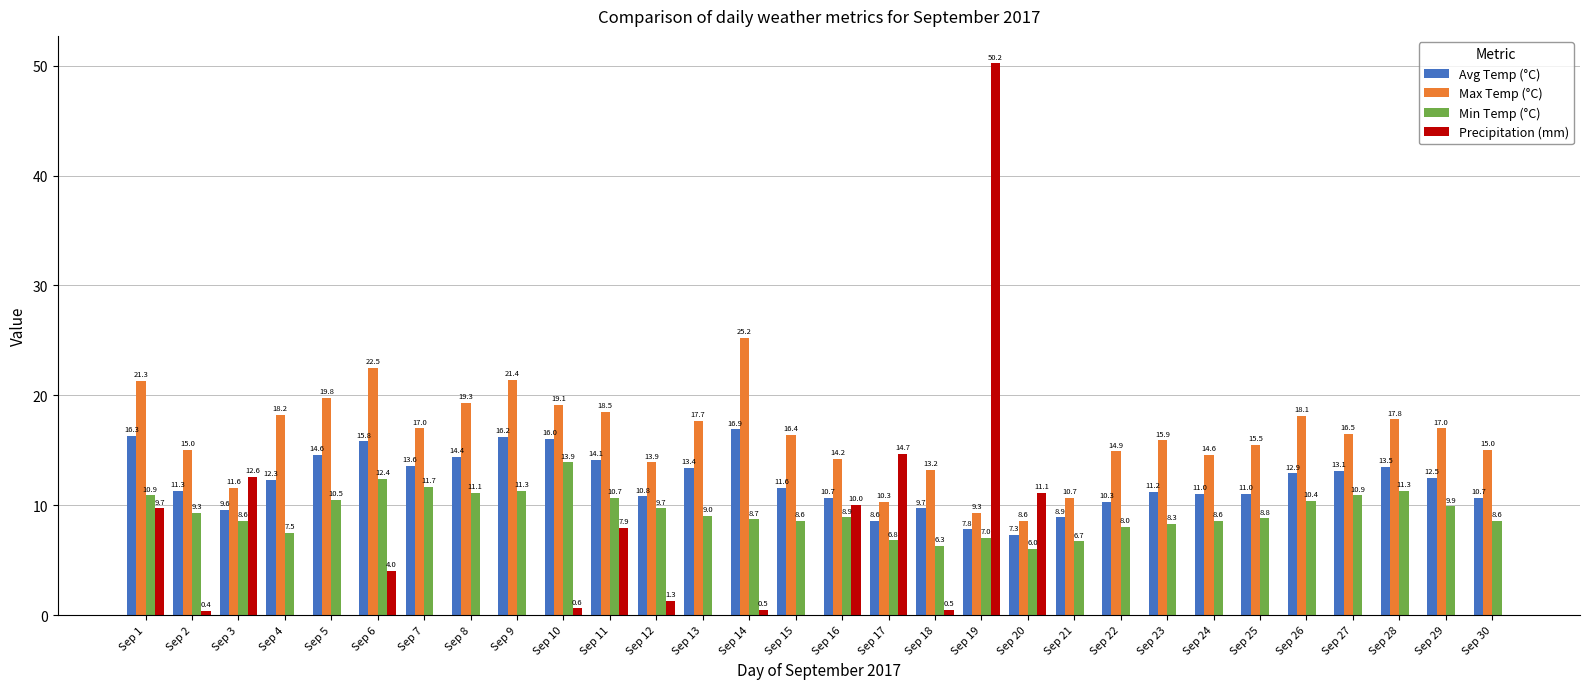

What is the average value of the Max Temp (°C) series?

16.3